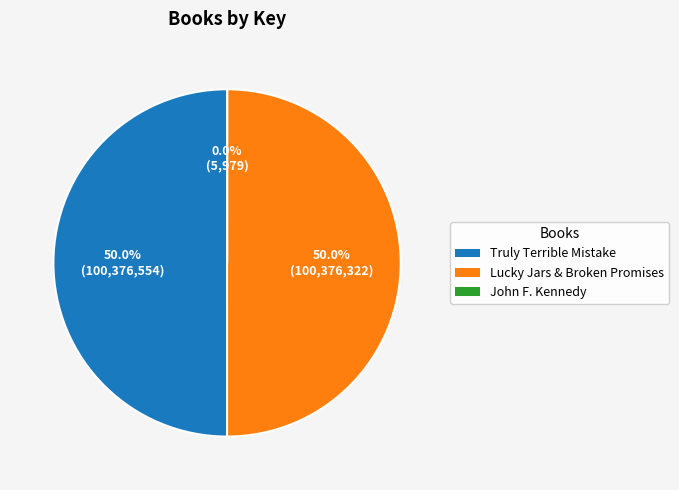

Combined, do Truly Terrible Mistake and Lucky Jars & Broken Promises account for over 50%?

Yes